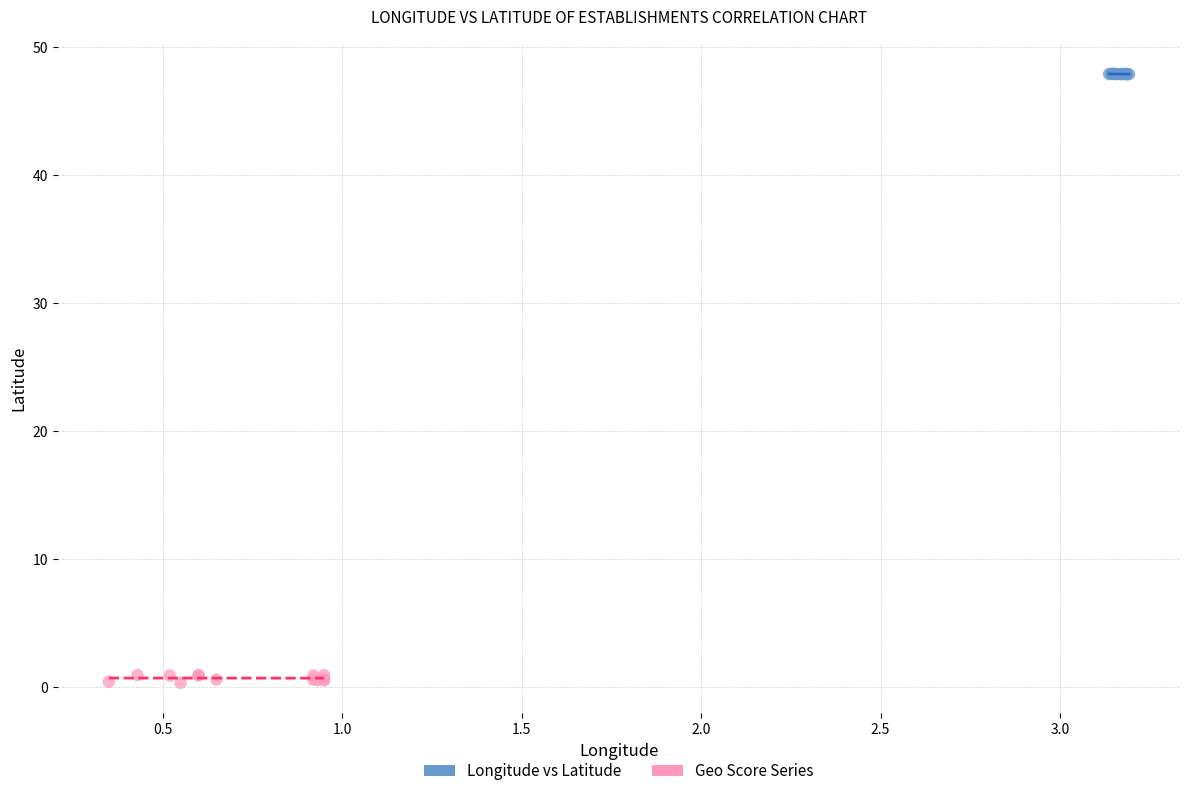

Which series has the largest Y range (max minus min)?

Geo Score Series